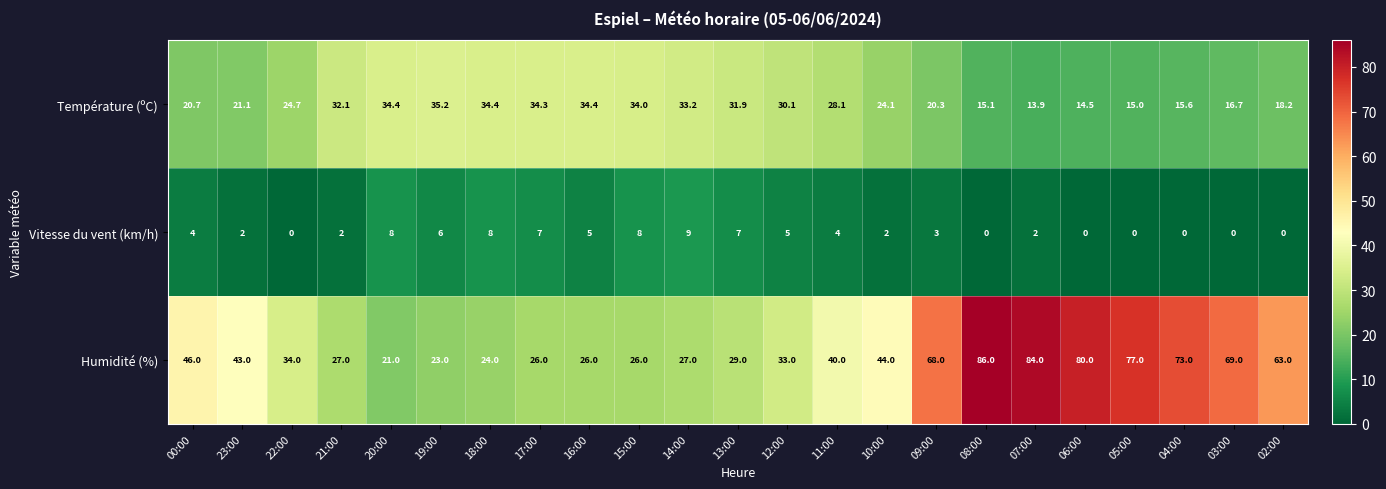

At which category is the sum across all series the highest?

08:00